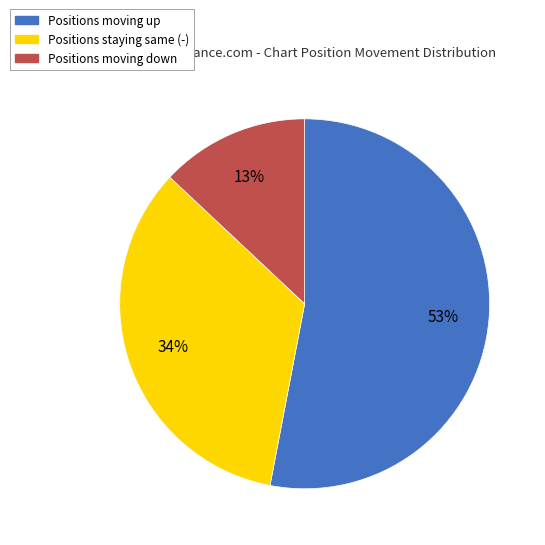

To the nearest percent, what is the average slice percentage?

33%